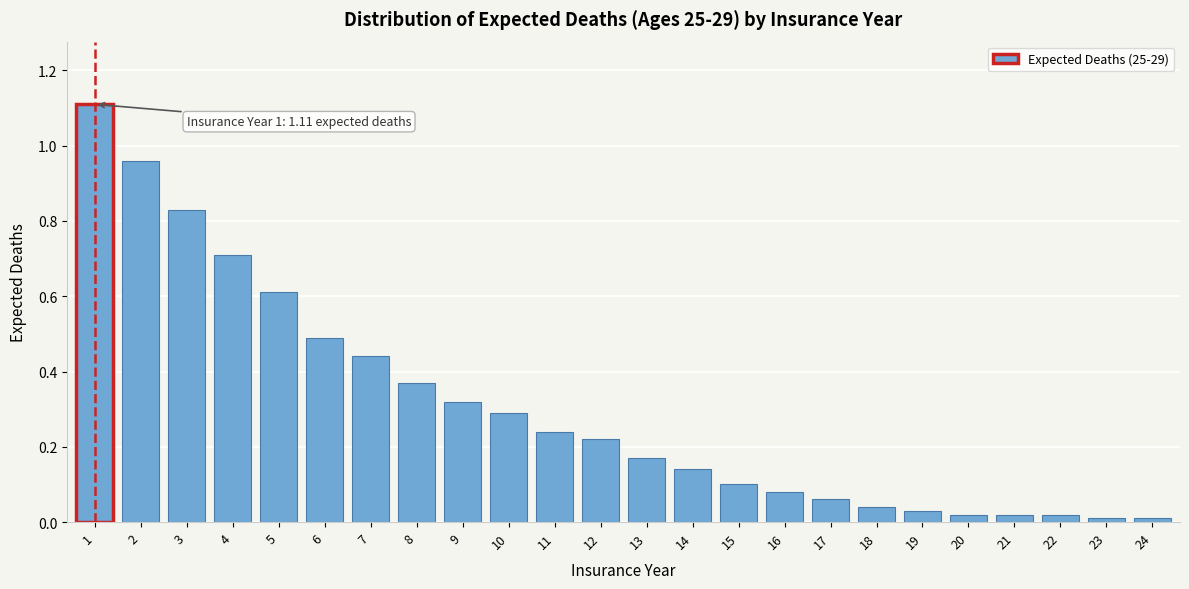

What is the greatest value displayed?

1.1